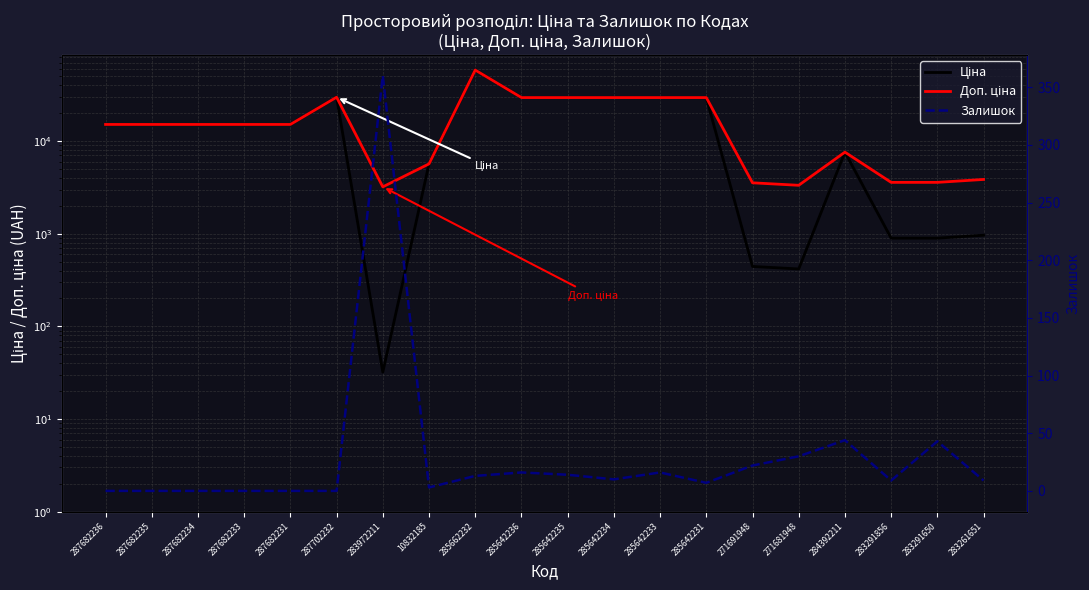

Is this an area chart (filled region under the line)?

No